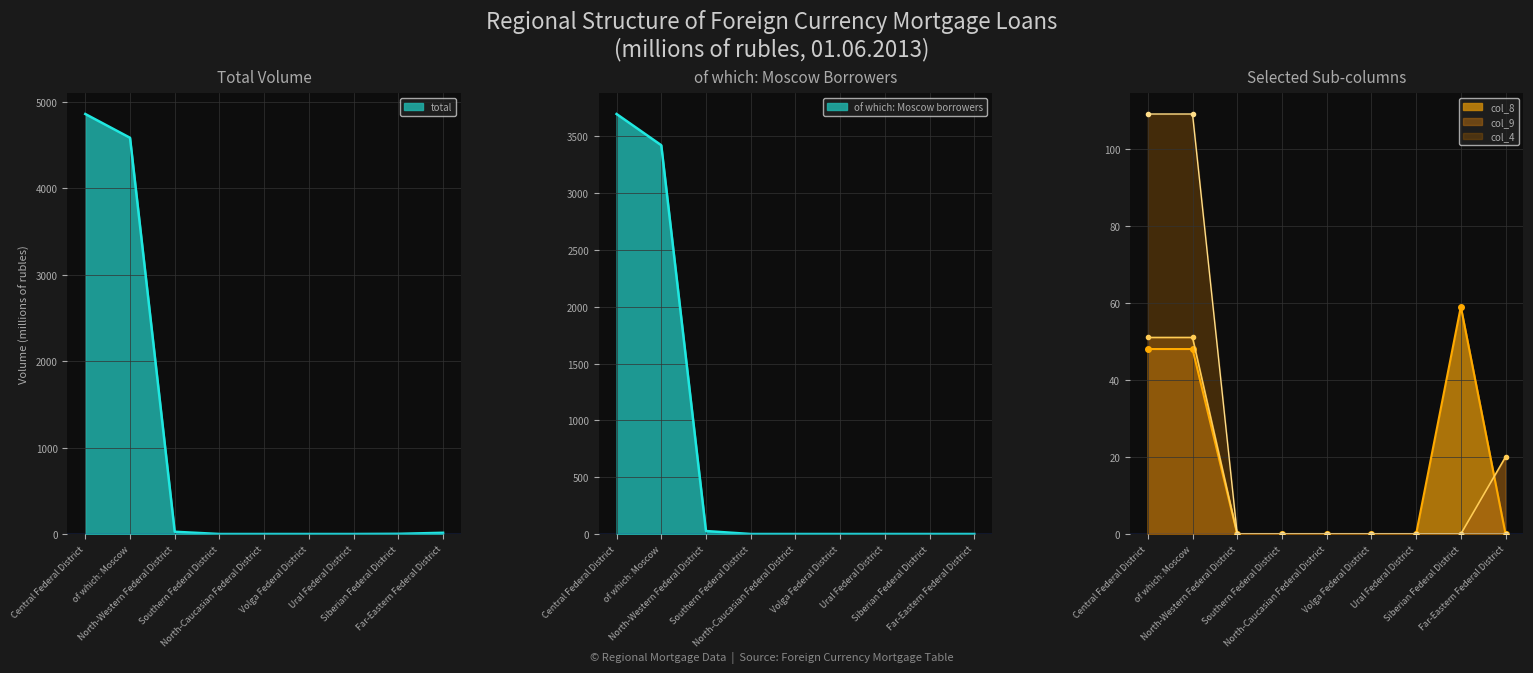

Where is col_3 nearest to the value 54?

North-Western Federal District